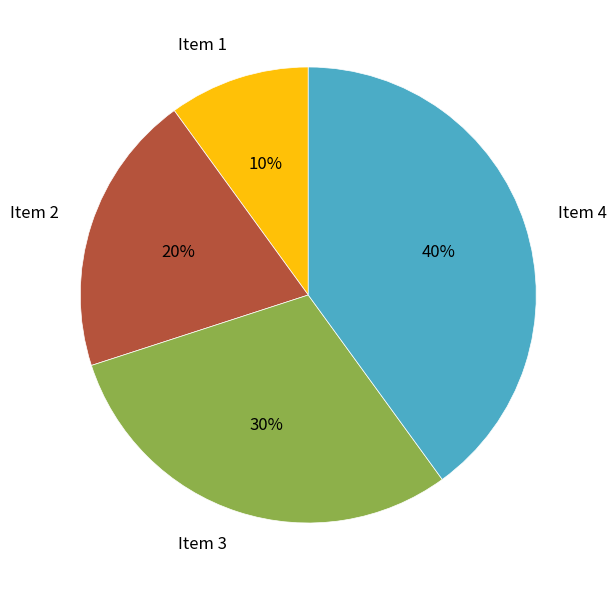

To the nearest percent, what is the difference between the Item 3 and Item 1 slice percentages?

20%